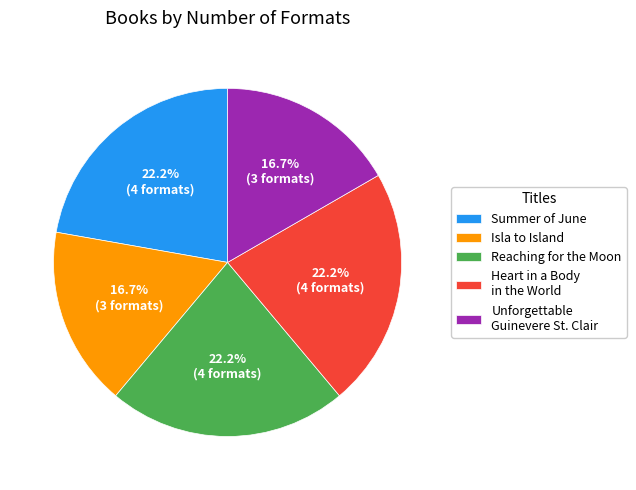

What percentage do Isla to Island and Summer of June together represent?

38.9%